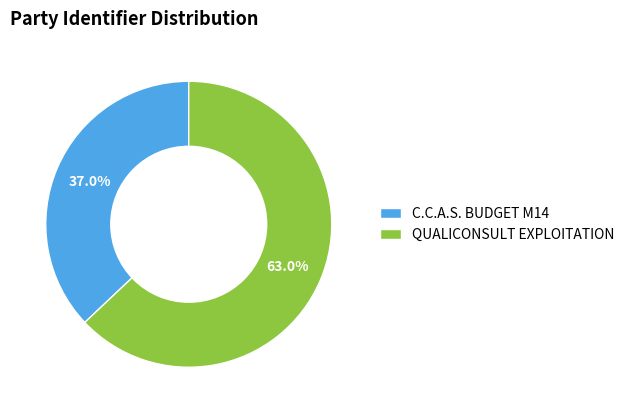

What portion of the pie excludes C.C.A.S. BUDGET M14?

63.0%